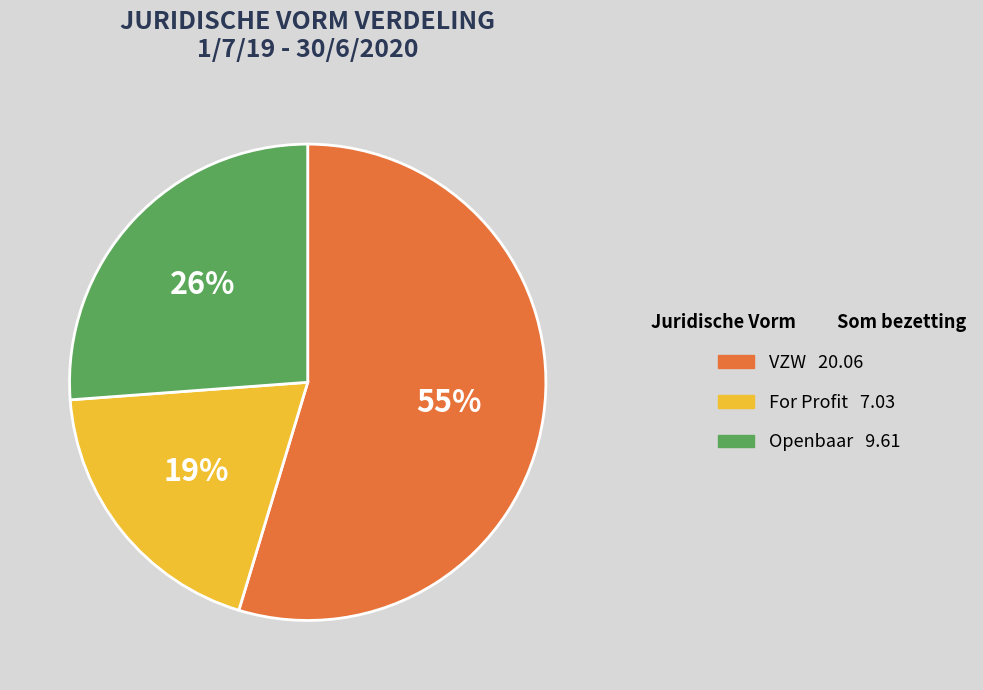

What is the smallest slice in the pie chart?

For Profit